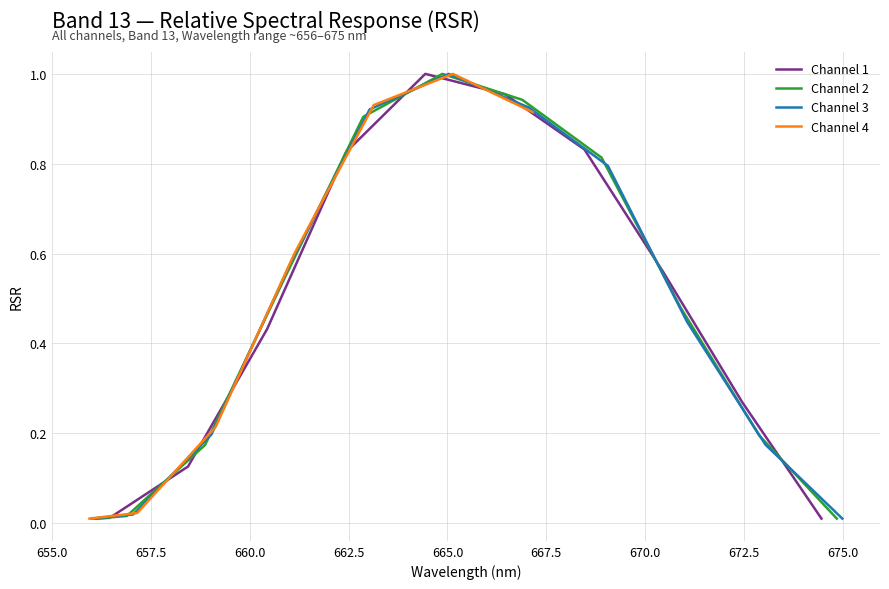

True or false: Channel 1 has a value of 0.2 at 657.5.

False